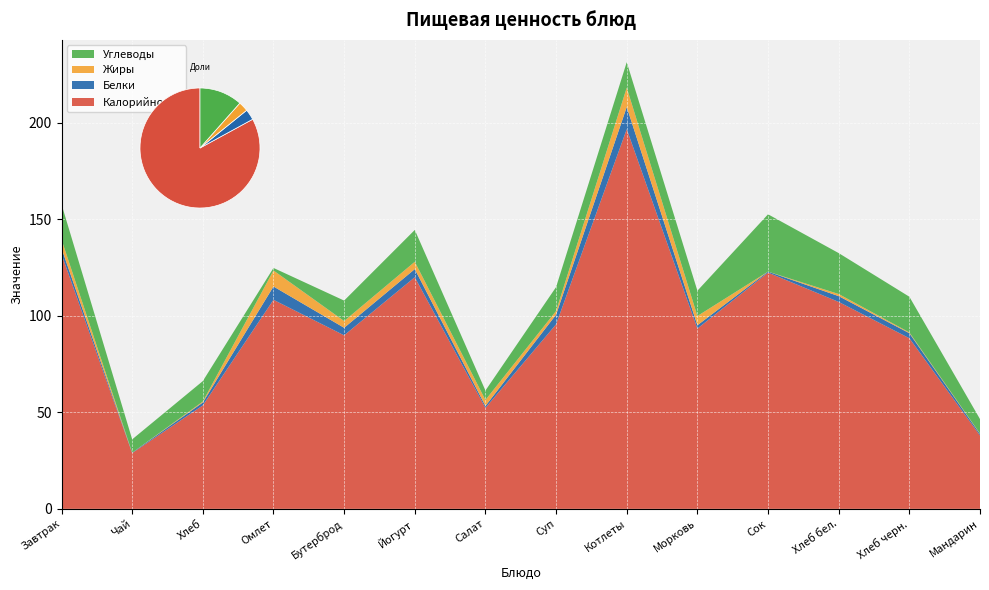

Reading right to left, what are all the values shown in this chart?

Калорийность: 38.0	88.4	107.2	122.4	93.4	196.7	95.6	52.3	120.0	89.9	108.3	53.6	28.9	131.9
Белки: 0.8	2.6	3.0	0.5	1.7	11.5	5.0	1.0	4.2	3.9	6.9	1.5	0.2	3.1
Жиры: 0.2	0.4	1.1	0.0	4.8	10.0	1.9	3.1	3.8	3.5	8.3	0.5	0.0	4.5
Углеводы: 7.5	18.5	21.2	29.7	13.1	13.2	12.4	4.9	16.5	10.6	1.3	10.6	6.9	18.3